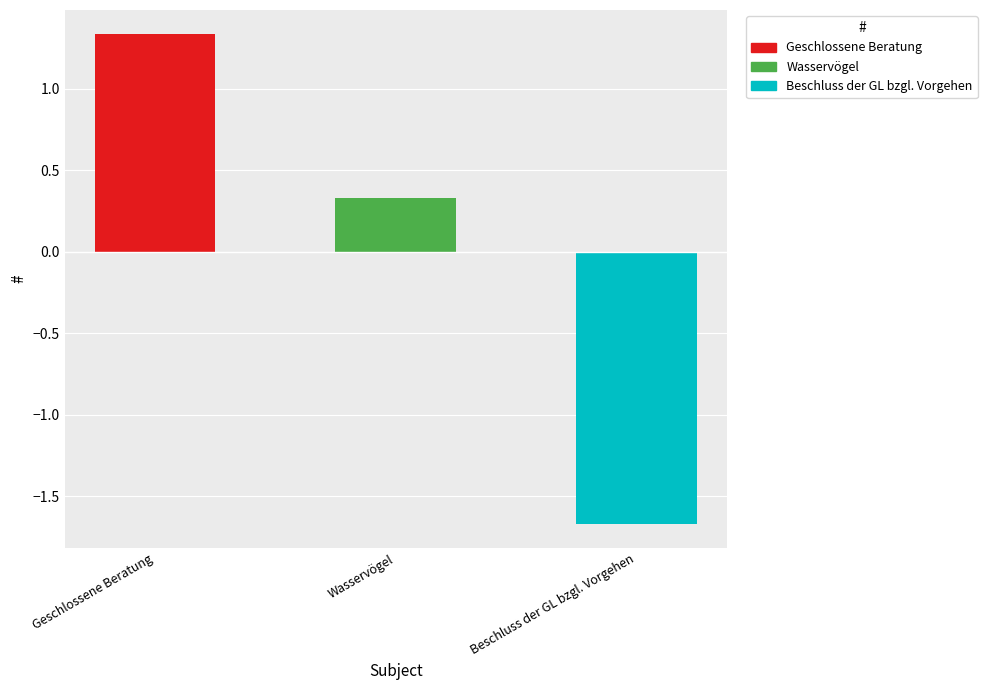

List the labels in order of value, smallest first.

Beschluss der GL bzgl. Vorgehen, Wasservögel, Geschlossene Beratung